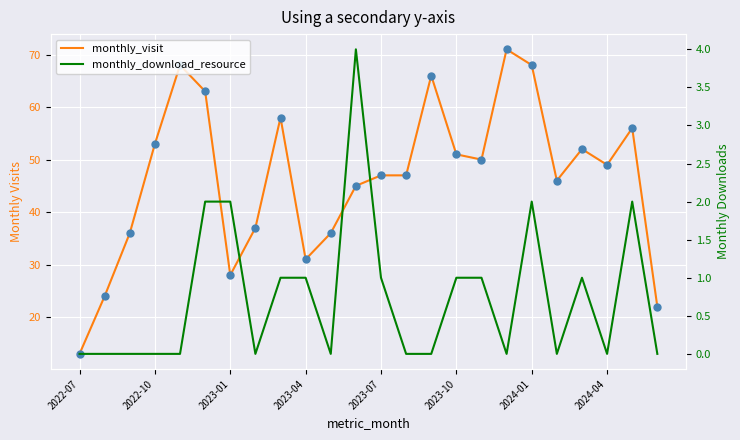

Which series has the largest total across all categories?

monthly_visit